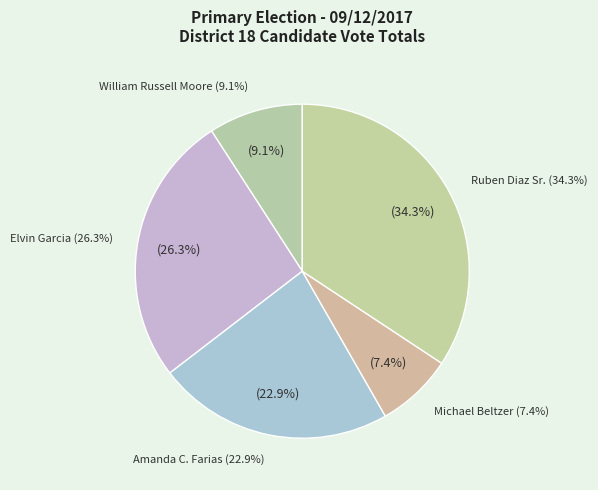

What portion of the pie excludes Elvin Garcia?

73.7%